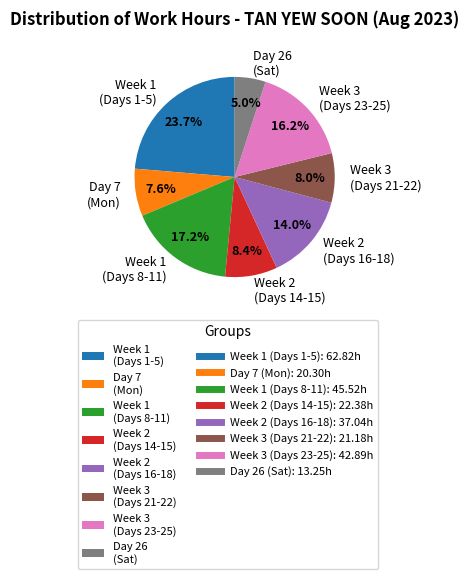

How many slices are in this pie chart?

8